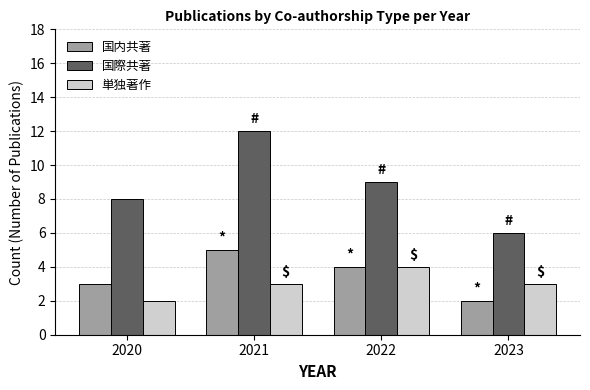

How many bars are there in total?

12